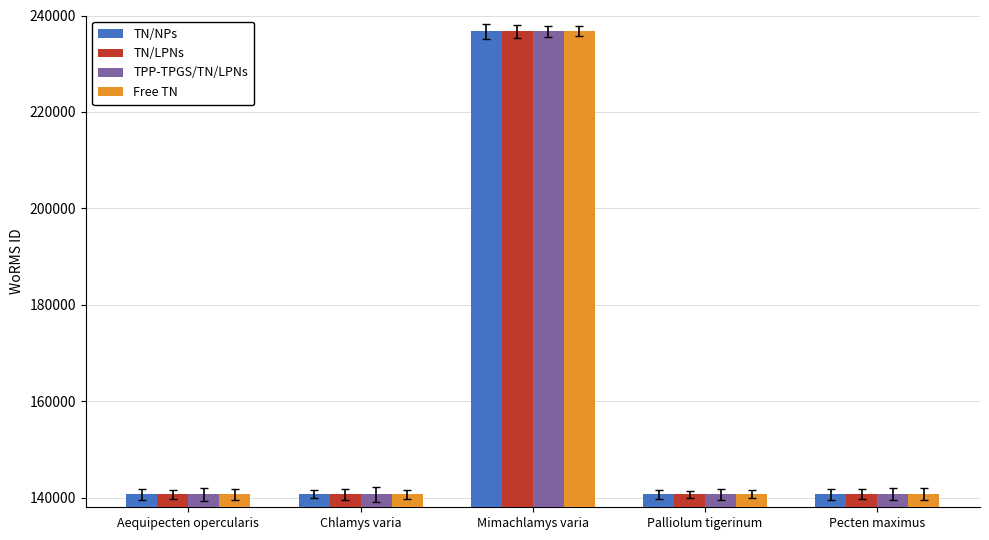

Is it true that TN/NPs equals 140712 at Pecten maximus?

True